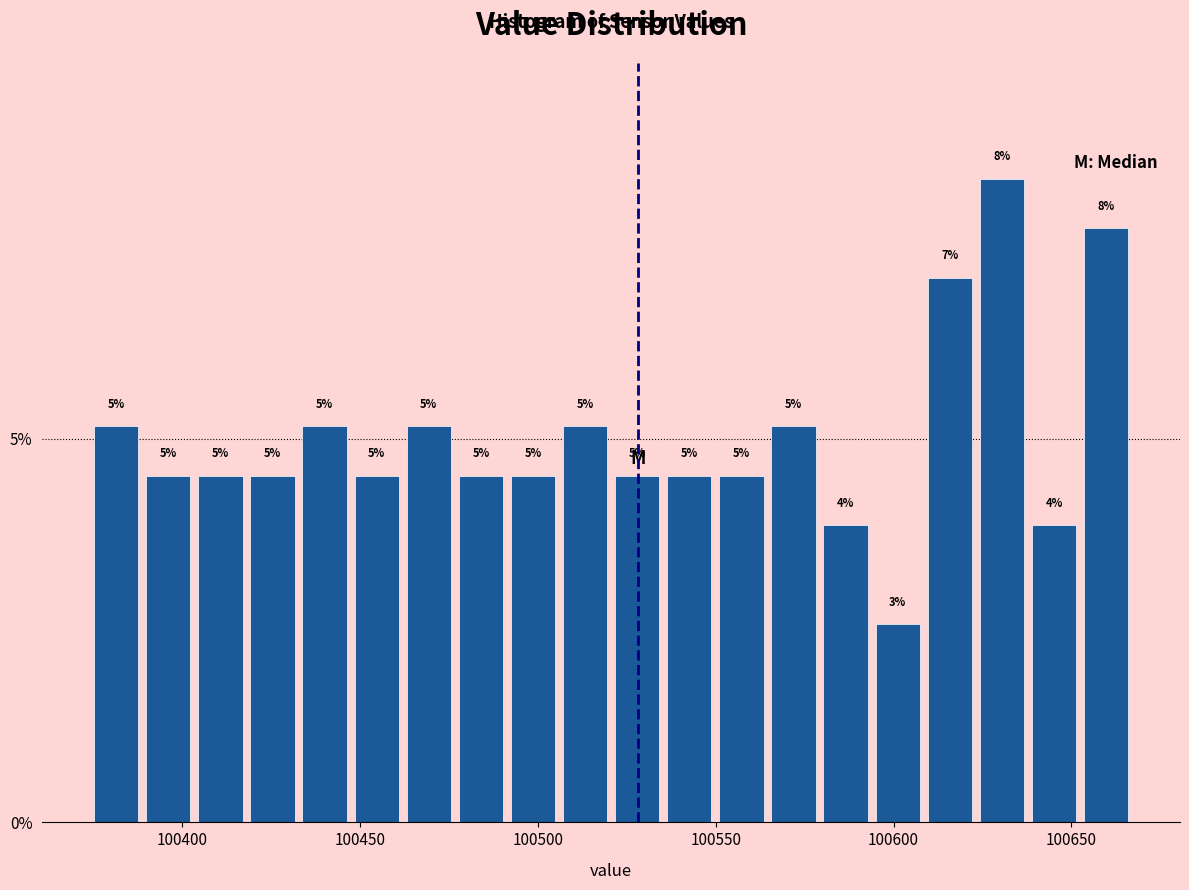

Read against the x-axis, roughly where is the centre of the tallest bar?

100630